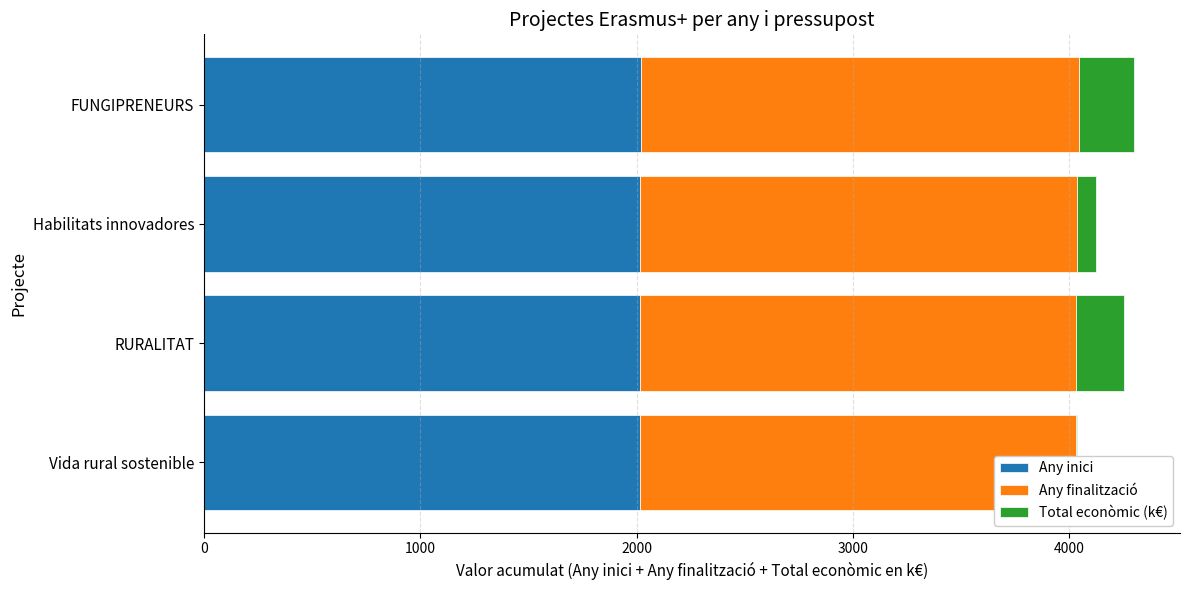

What are all the series names shown in the legend?

Any inici, Any finalització, Total econòmic (k€)